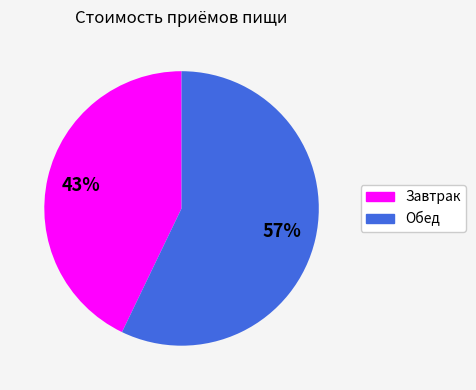

What percentage is the Завтрак slice, to the nearest percent?

43%